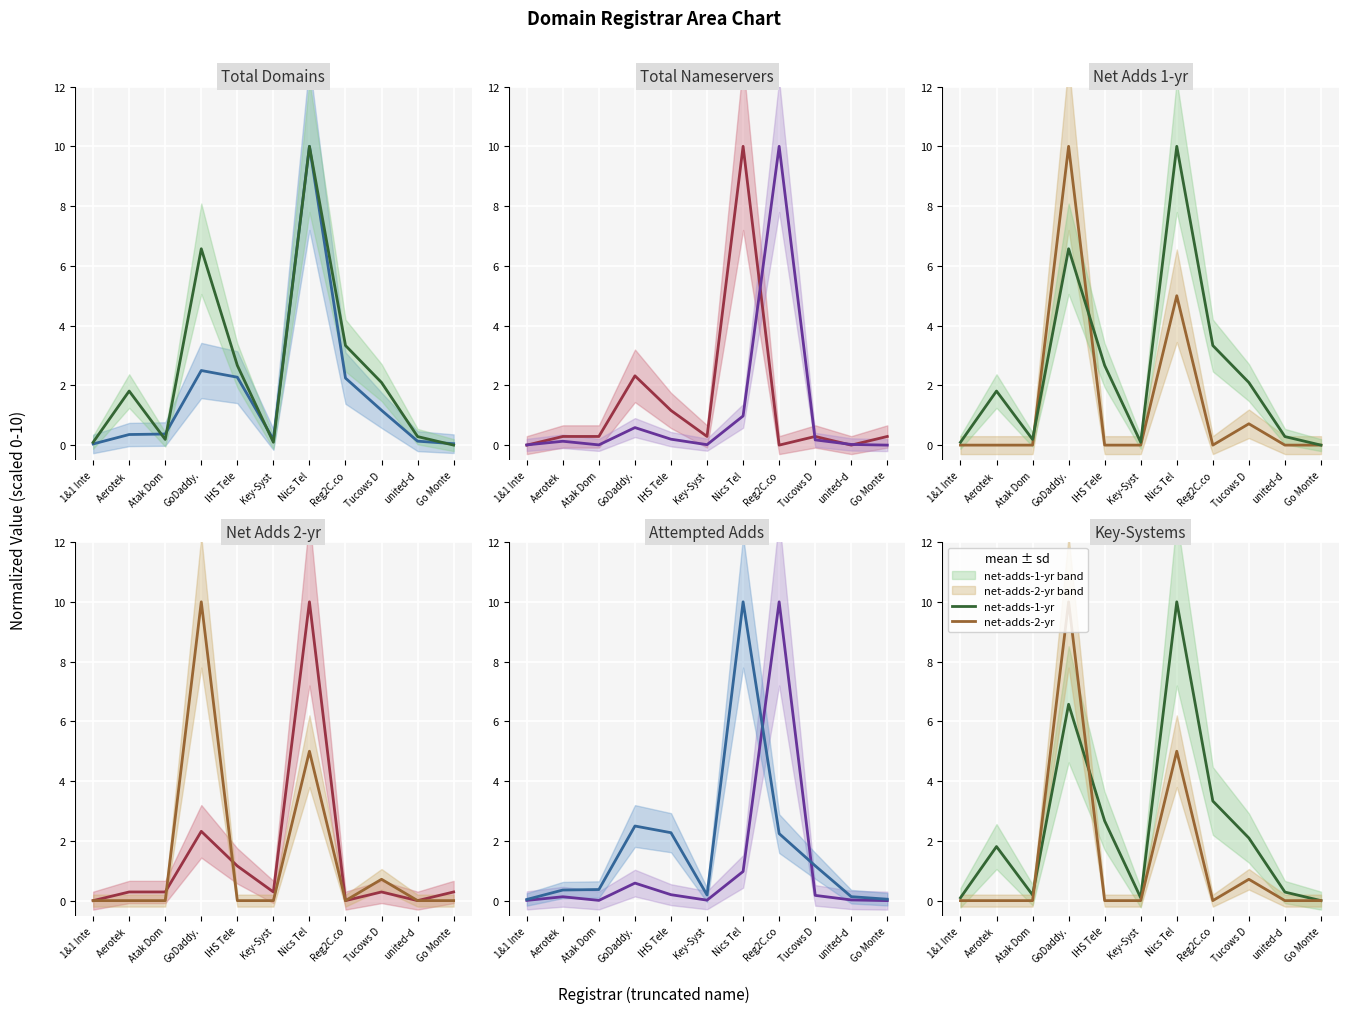

Rank the series by their maximum value, from highest to lowest.

total-domains, attempted-adds, net-adds-1-yr, total-nameservers, net-adds-2-yr